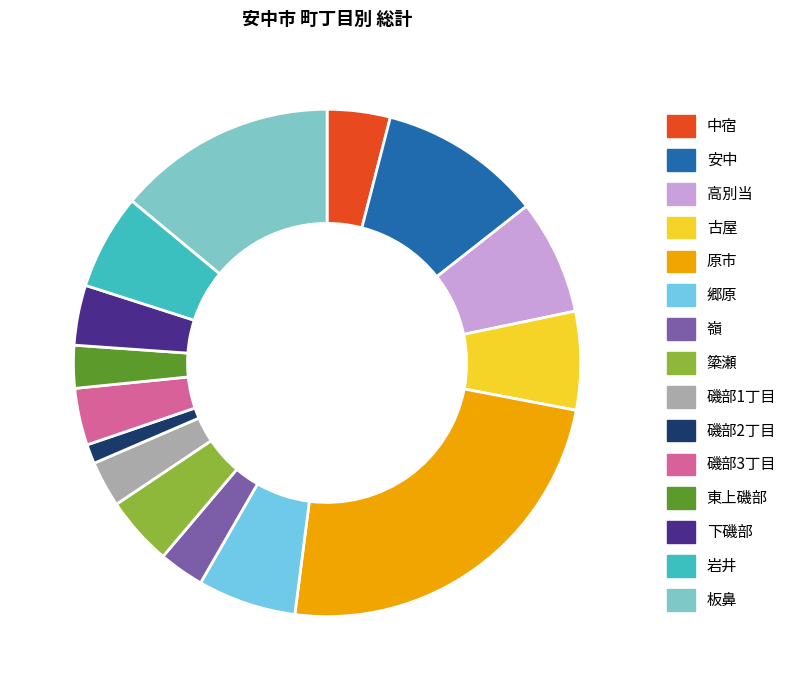

Combined, do 郷原 and 板鼻 account for over 50%?

No